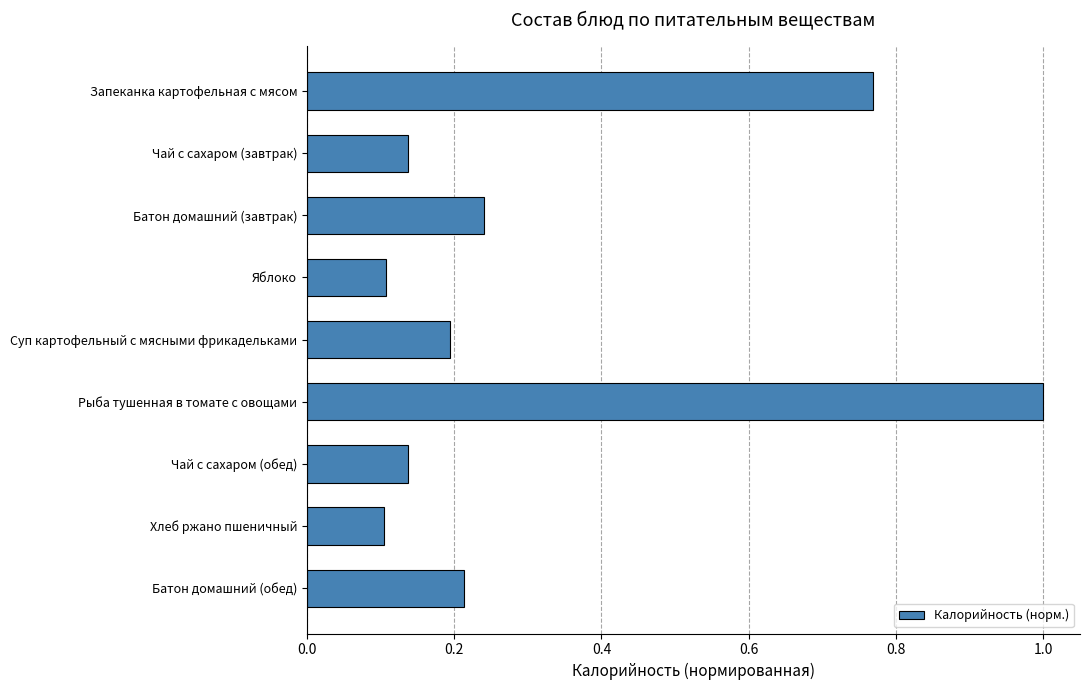

What is the label of the 5th bar from the bottom?

Суп картофельный с мясными фрикадельками